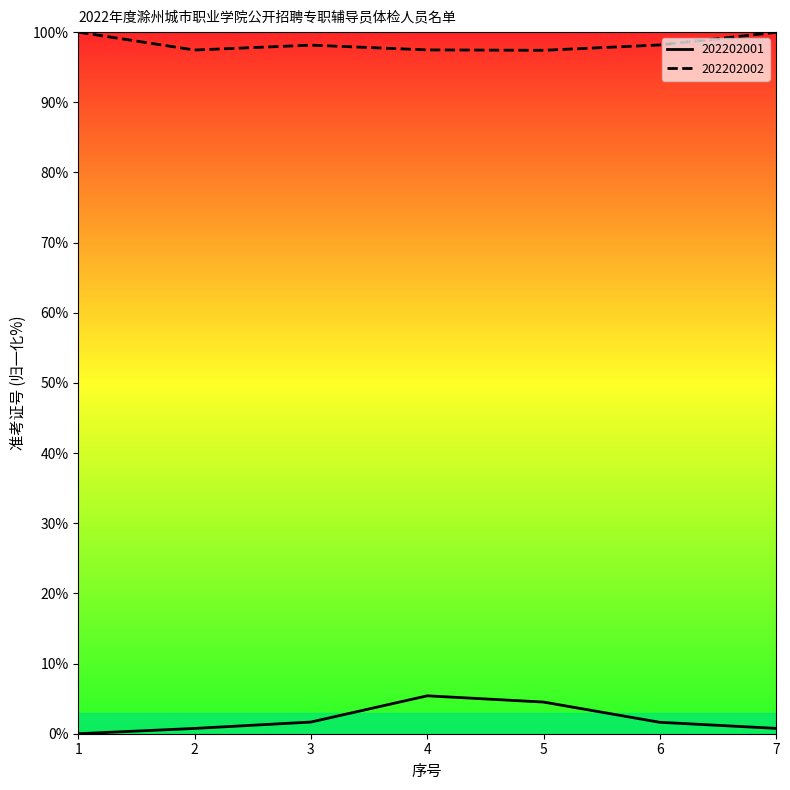

True or false: 202202002 and 202202001 intersect in this chart.

False